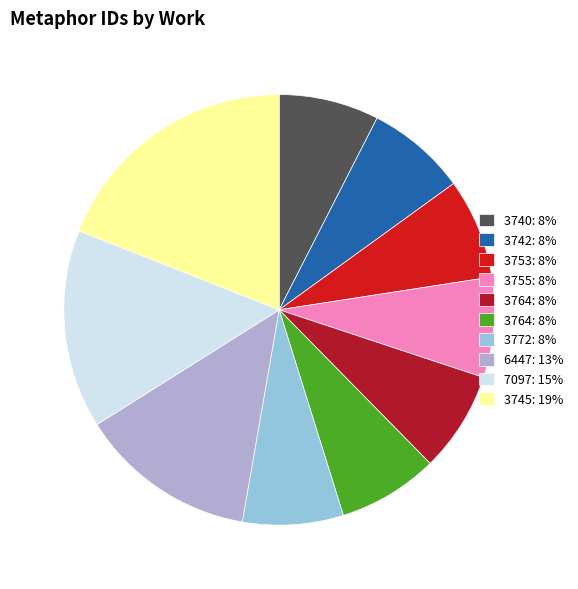

Does any single category account for the majority?

No